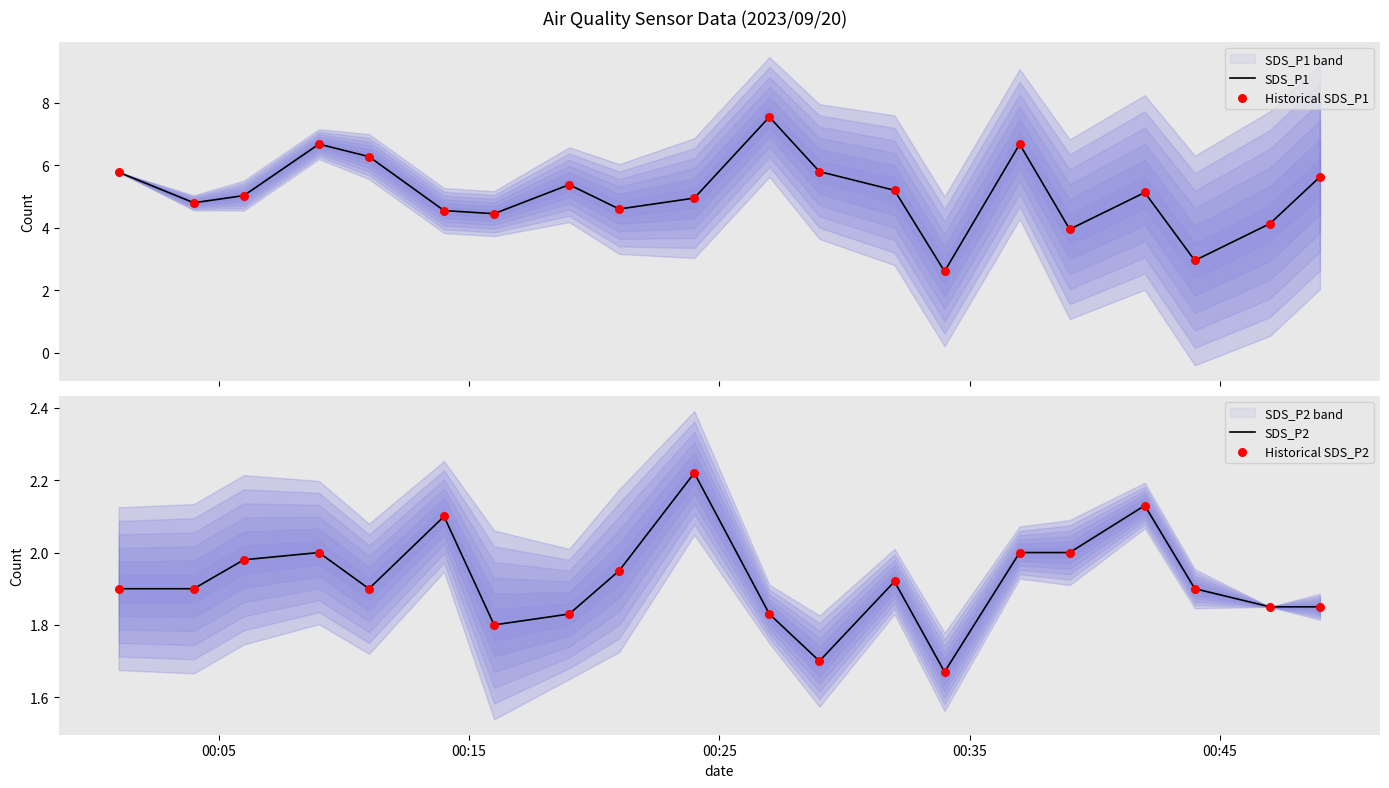

Which series contains the lowest Y value?

SDS_P2